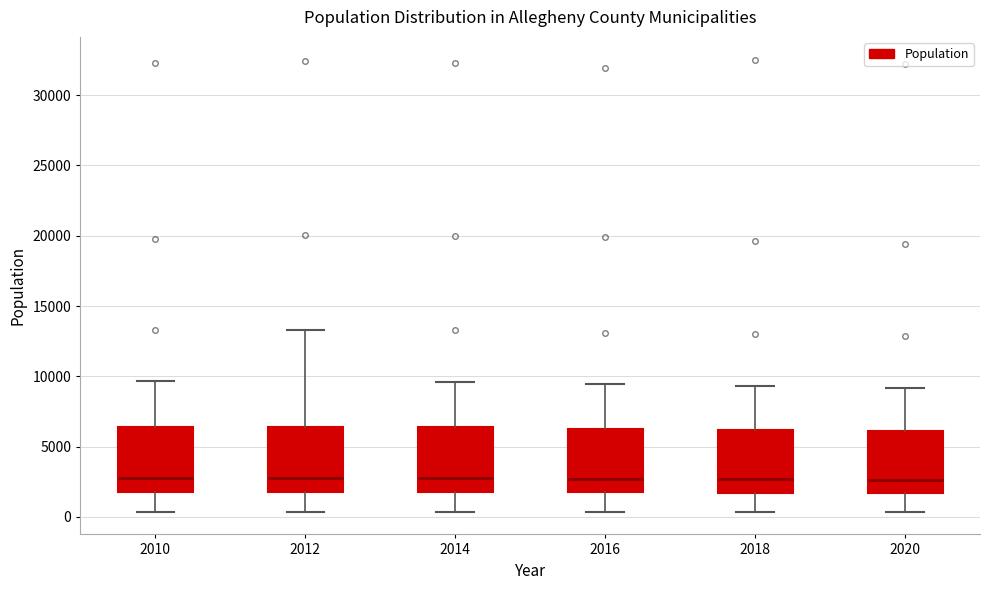

Where does the lower whisker of the box at x = 2016 end on the y-axis? The values are not printed on the chart, so give them approximately, as read against the axis.

500